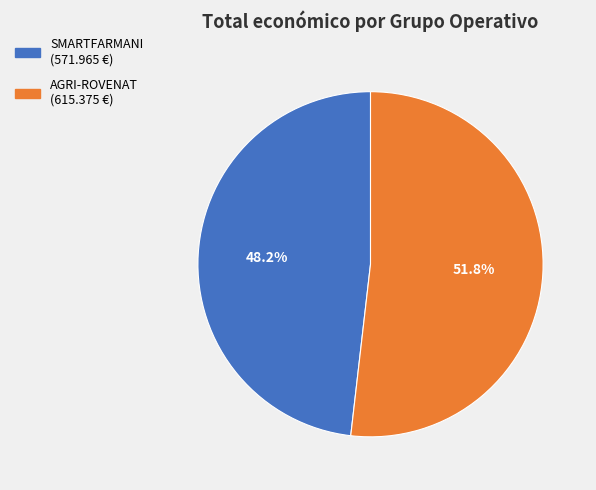

Is there a majority slice in this chart?

Yes